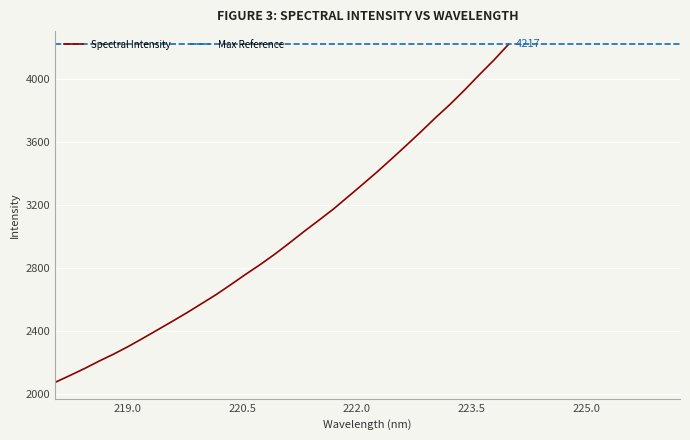

How many lines are shown in the chart?

1